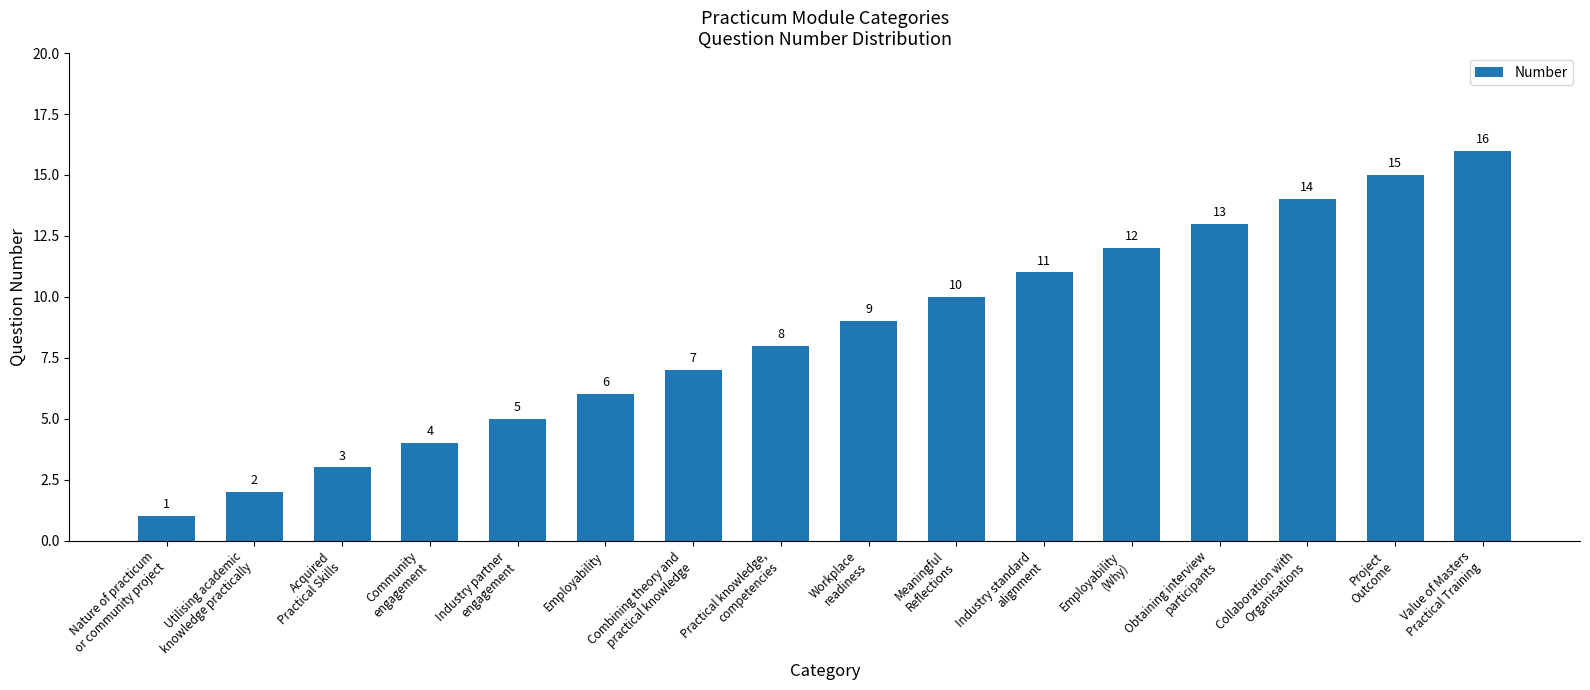

True or false: the data shows 10 at Meaningful
Reflections.

True